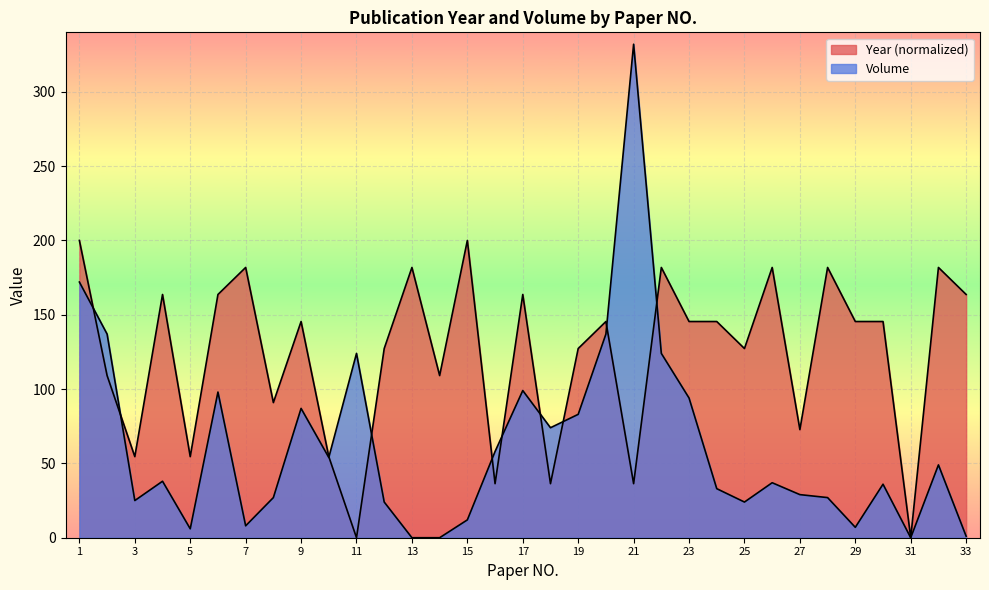

True or false: Volume has a value of 7.5 at 15.

False